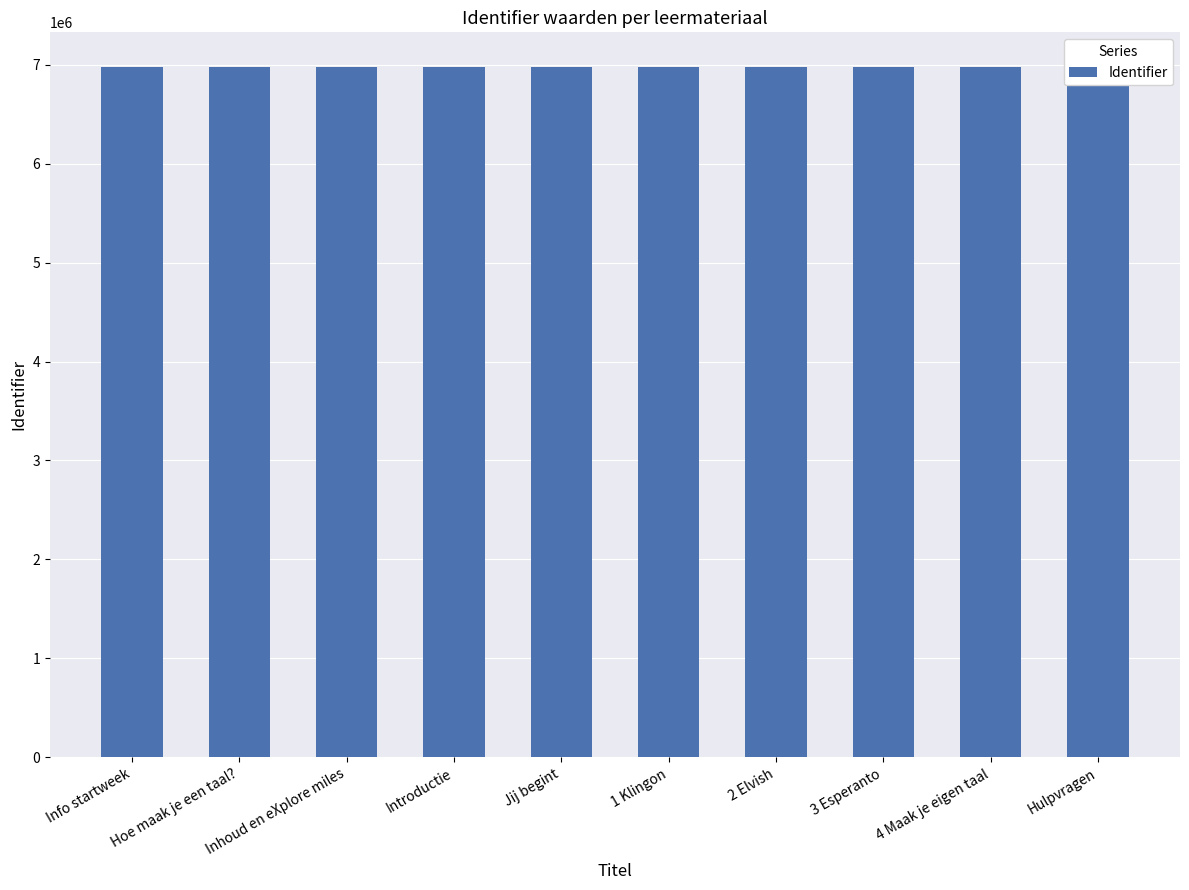

Approximately how many times larger is the value at Hoe maak je een taal? compared to Hulpvragen?

1.0